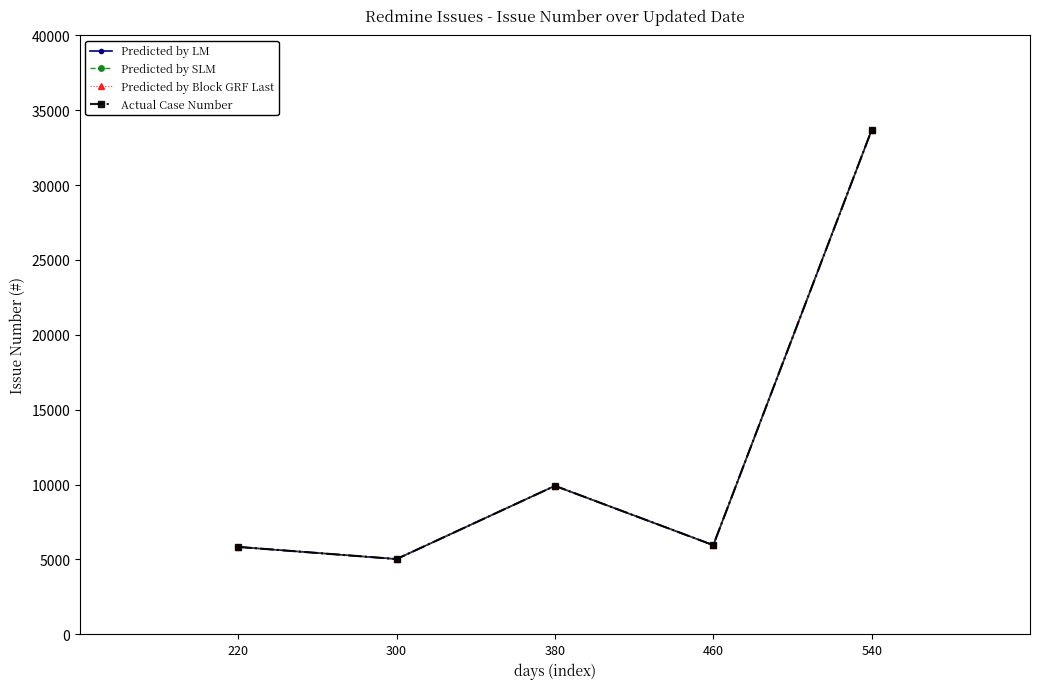

True or false: Predicted by Block GRF Last and Predicted by SLM intersect in this chart.

False